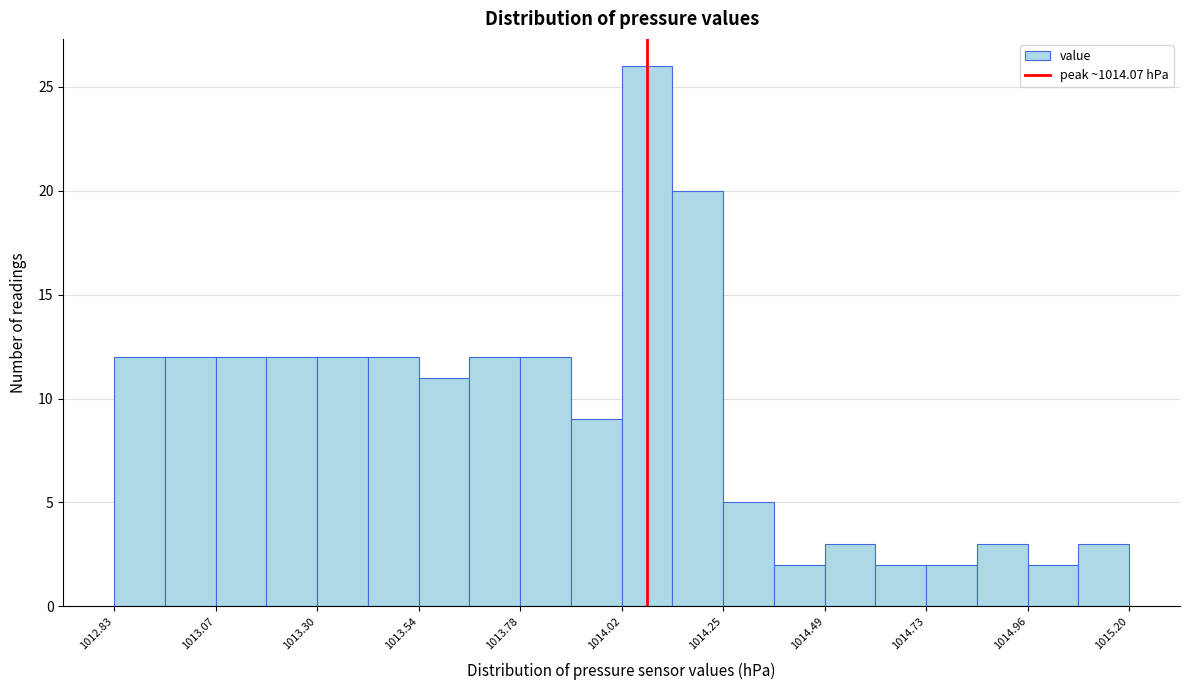

Read against the x-axis, roughly where is the centre of the tallest bar?

1014.05